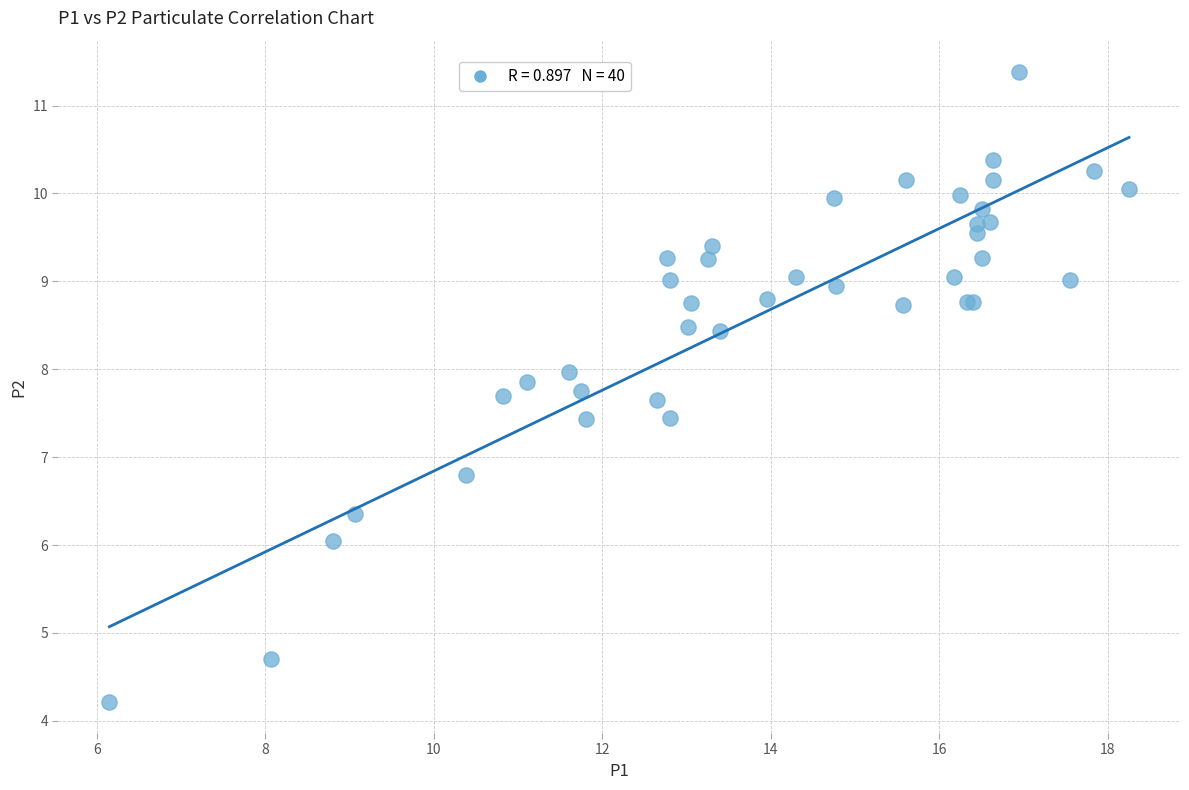

What Y value in the scatter plot is closest to 7?

6.8